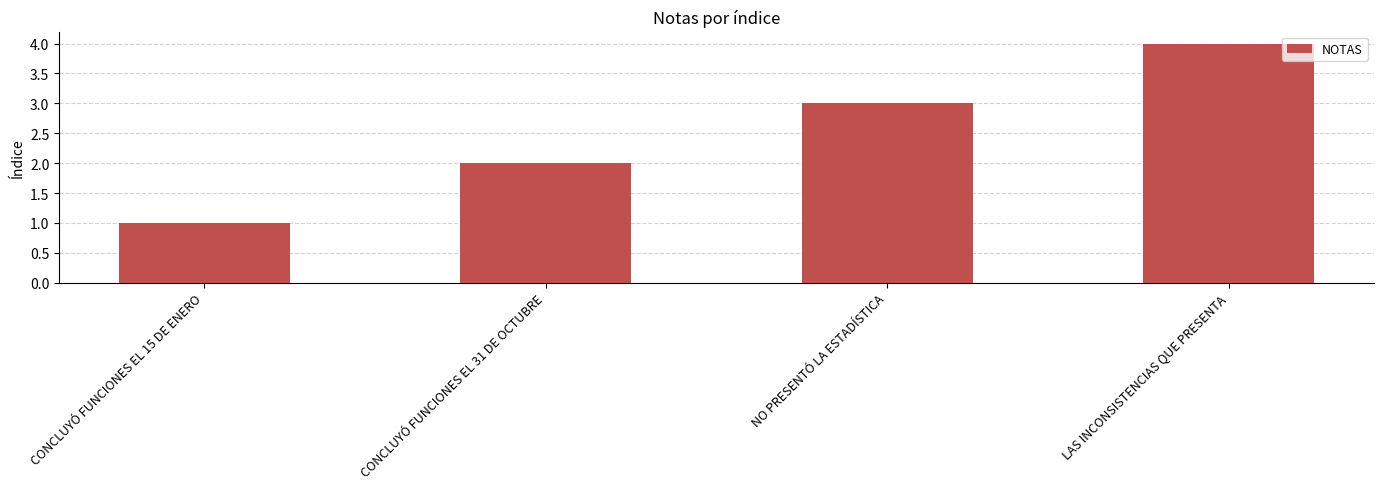

Reading left to right, extract all data points from this chart.

1	2	3	4